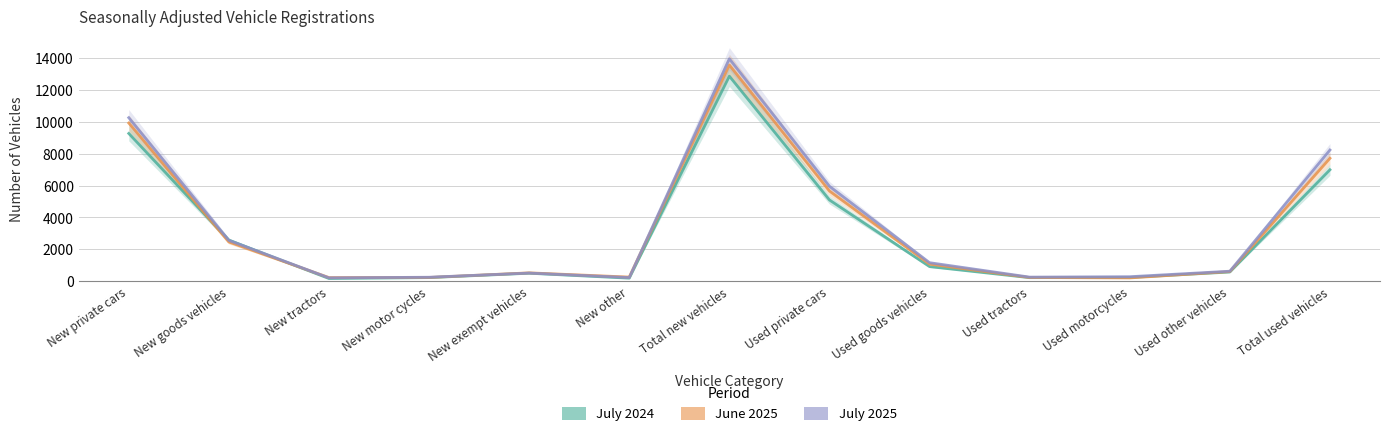

What is the total value across all series at Total used vehicles?

22935